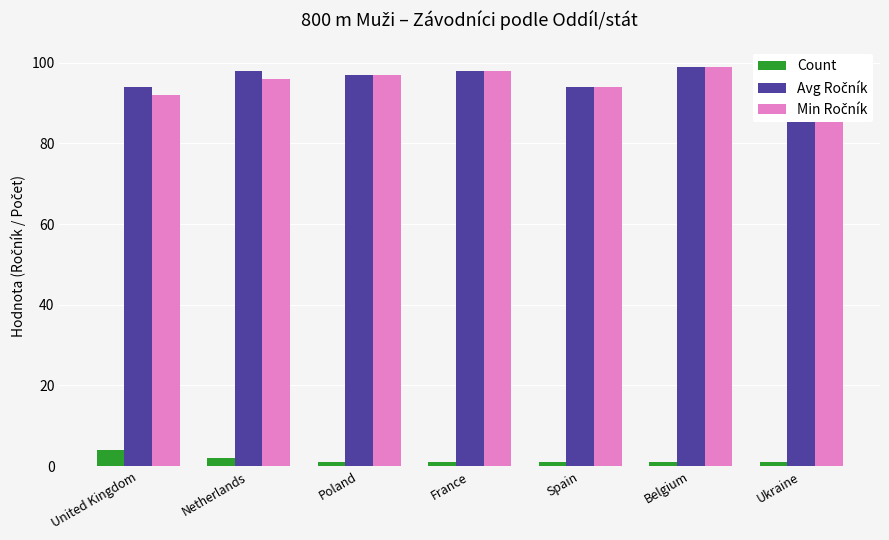

Between Netherlands and France, which series saw the biggest shift?

Min Ročník